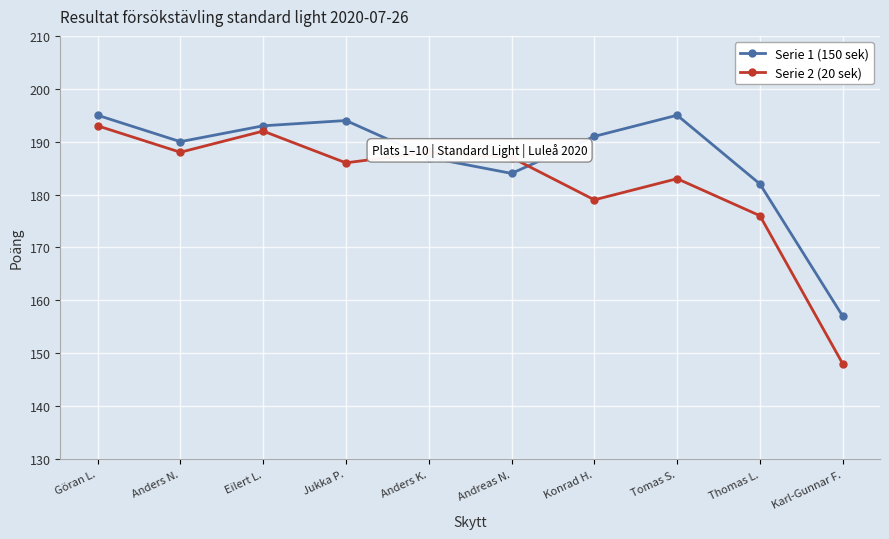

At which category does Serie 1 (150 sek) reach its first local valley?

Anders N.